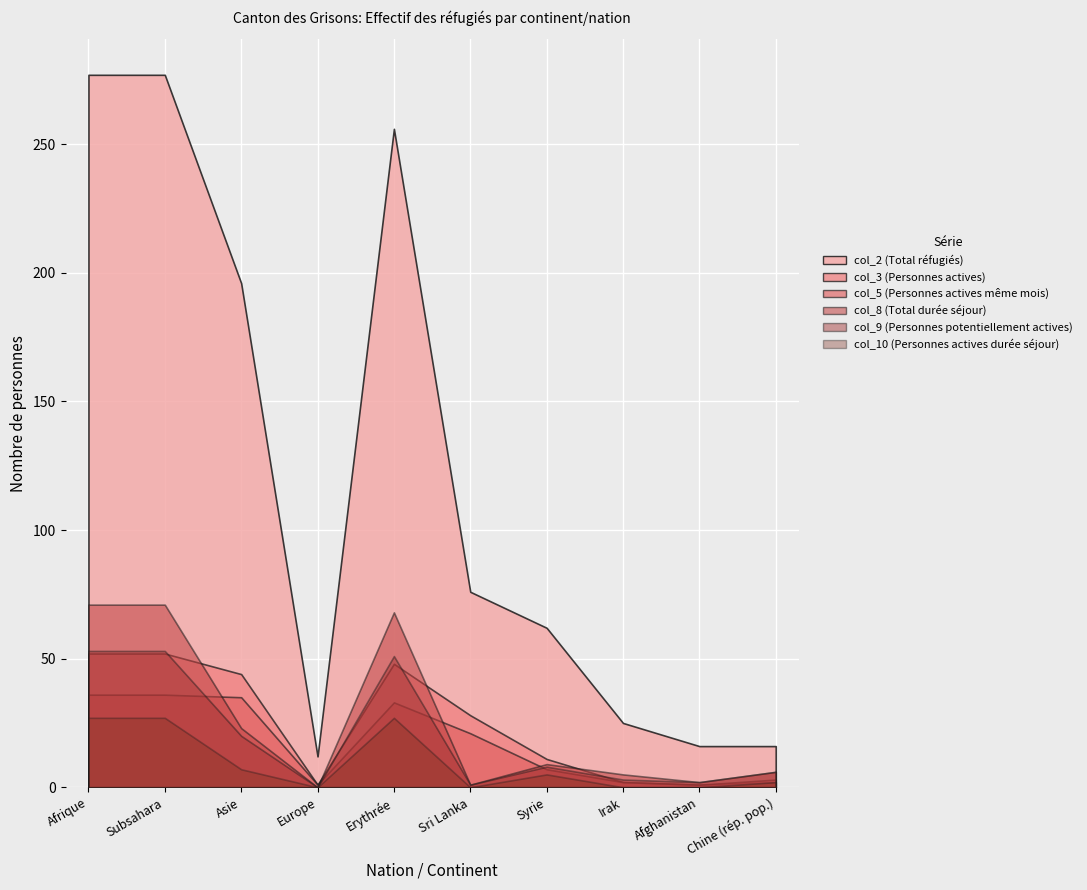

True or false: col_5 (Personnes actives même mois) has a value of 1 at Europe.

True